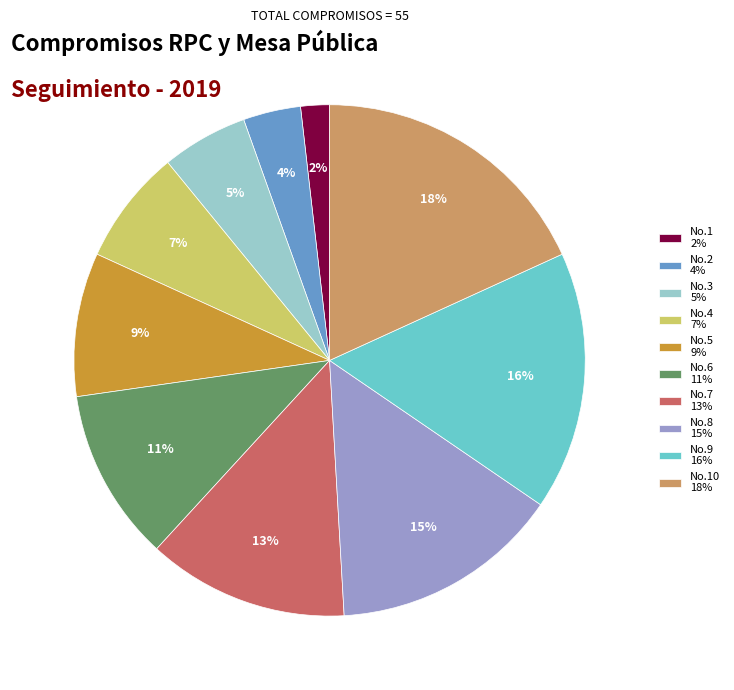

Rank the categories by value from highest to lowest.

No.10 18%, No.9 16%, No.8 15%, No.7 13%, No.6 11%, No.5 9%, No.4 7%, No.3 5%, No.2 4%, No.1 2%